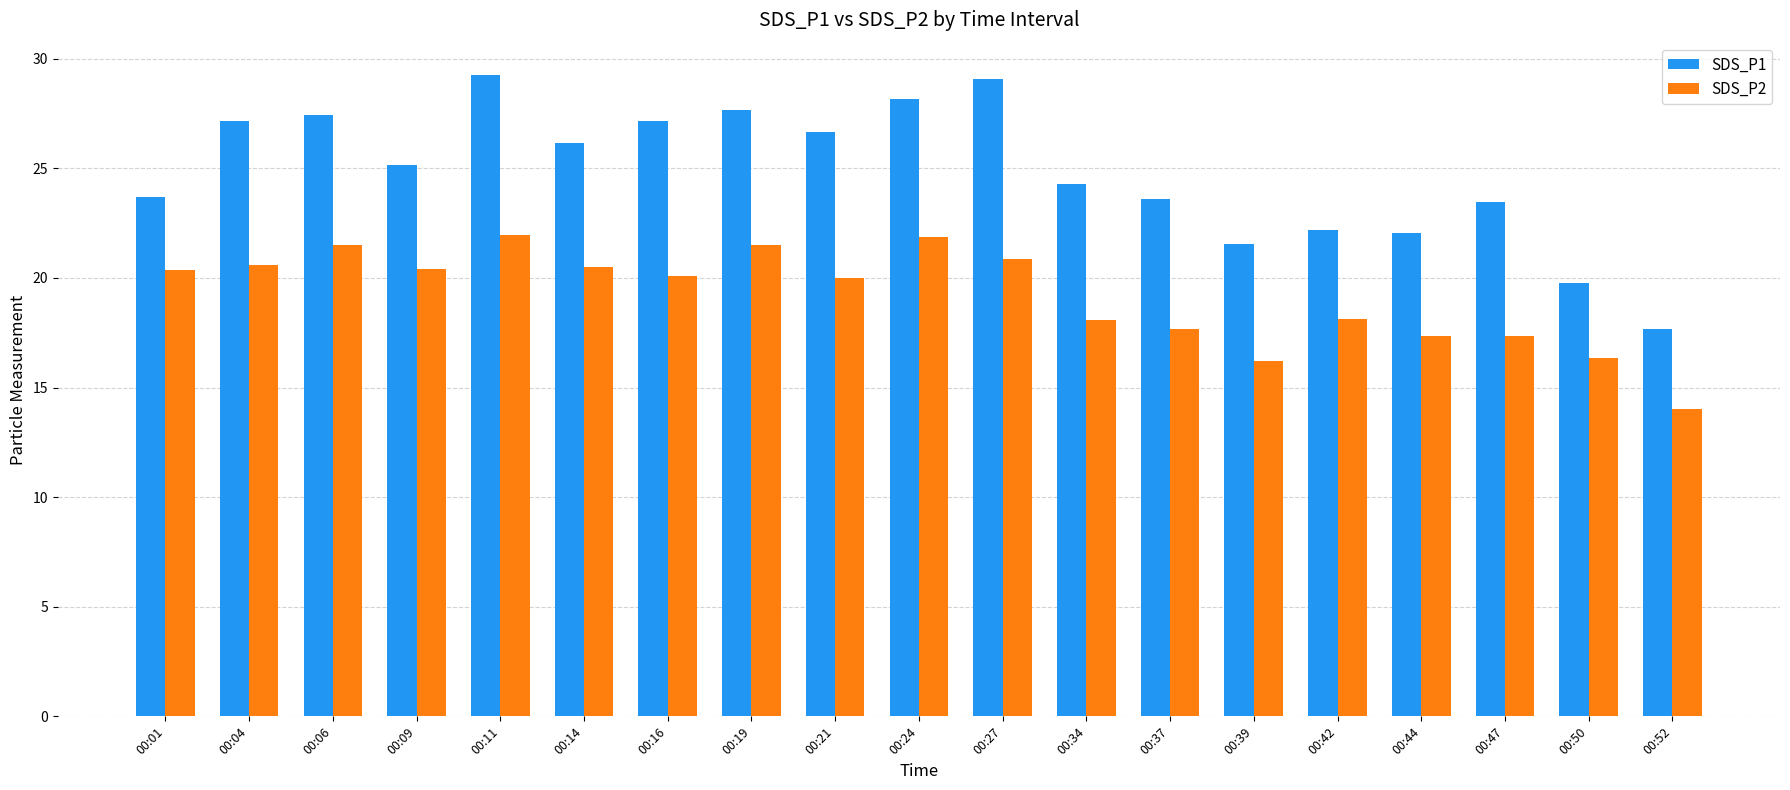

Which series has the largest total across all categories?

SDS_P1